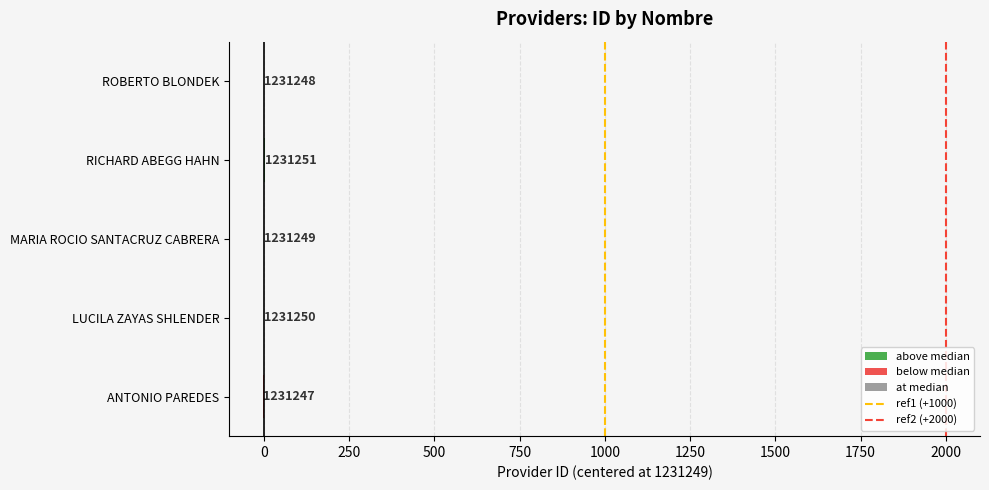

What is the minimum value shown in the chart?

-2